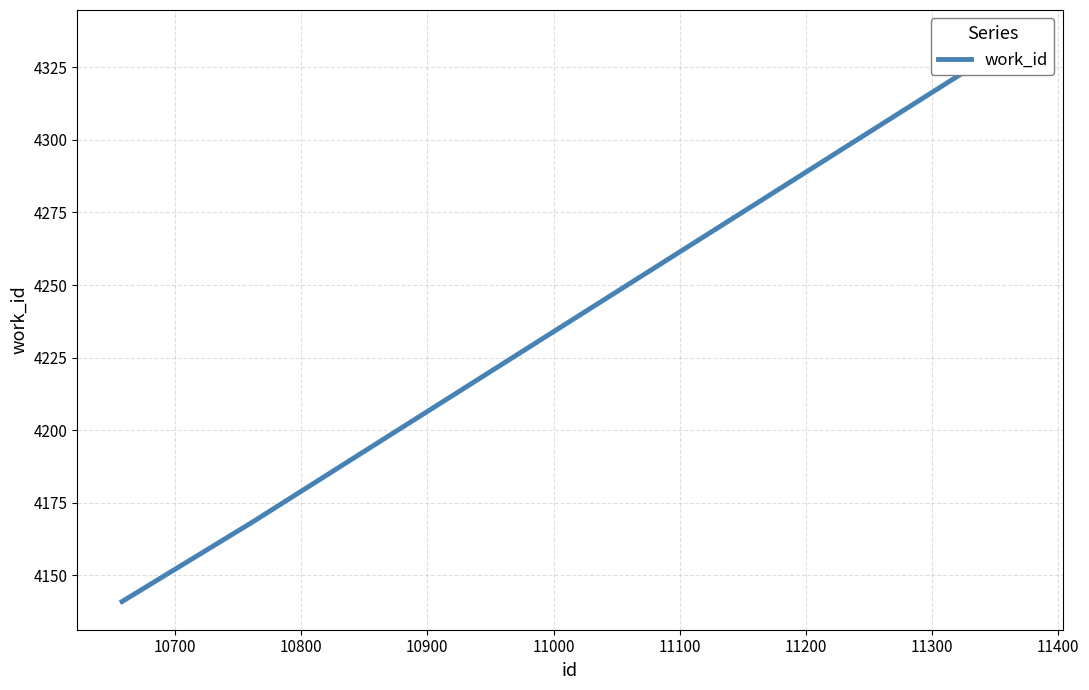

The chart shows a value of 6552 at 10600. True or false?

False